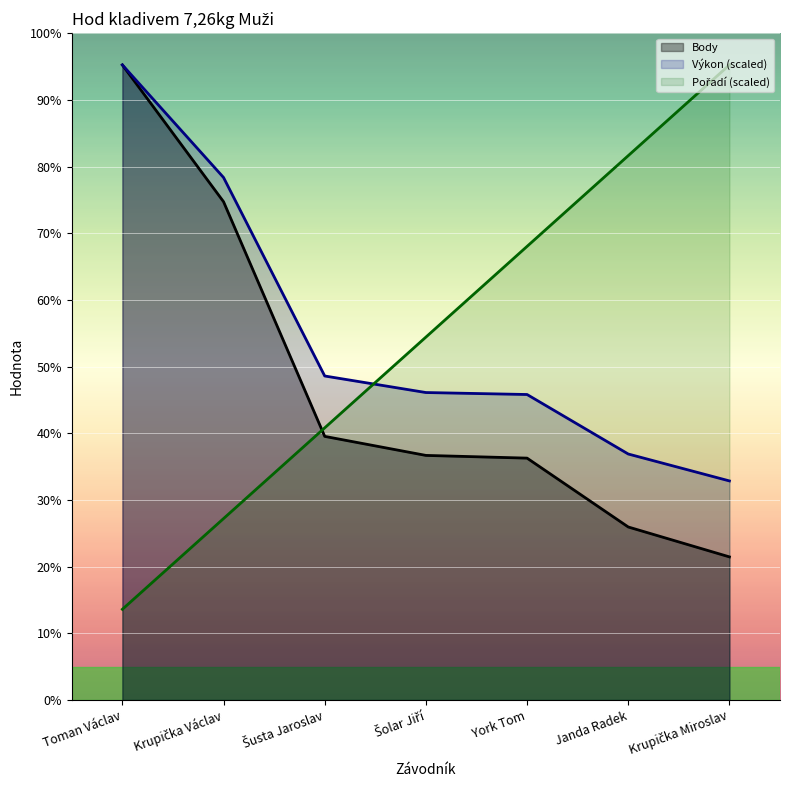

How many intersections are there between Pořadí (scaled) and Výkon (scaled)?

1